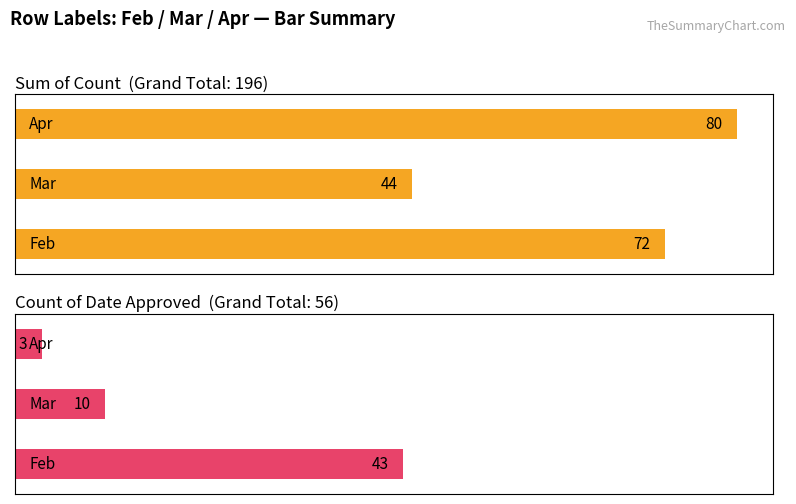

What is the approximate value of Sum of Count at Mar?

44